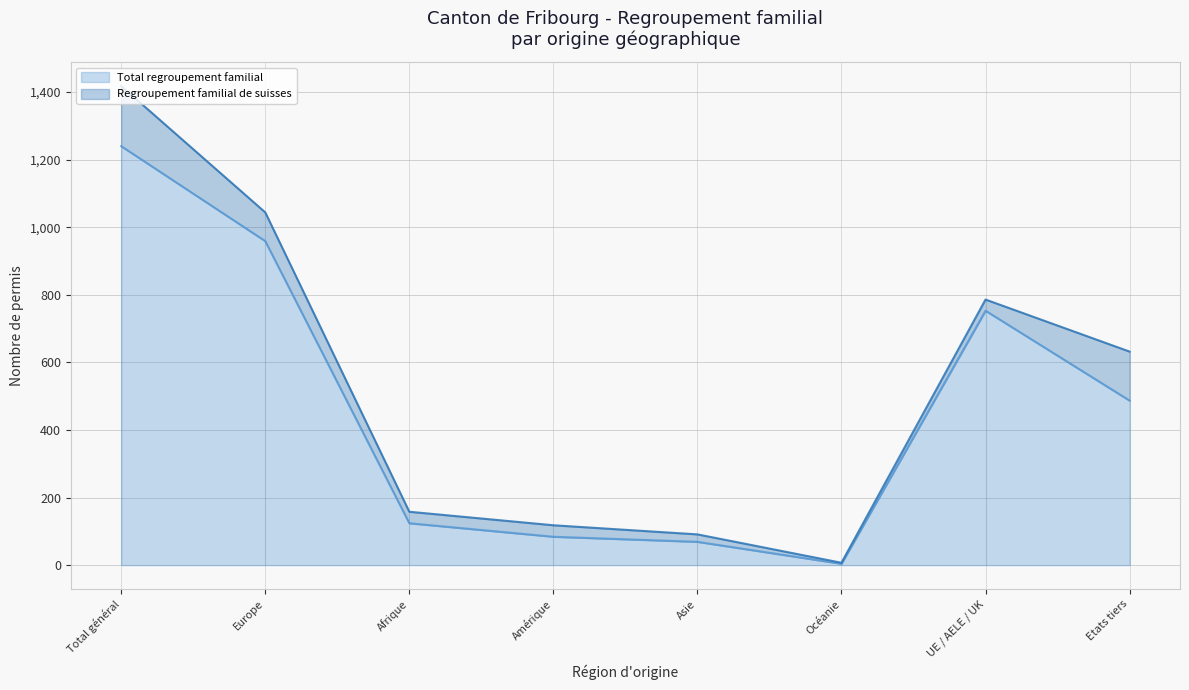

Between Asie and Total général, which is larger?

Total général